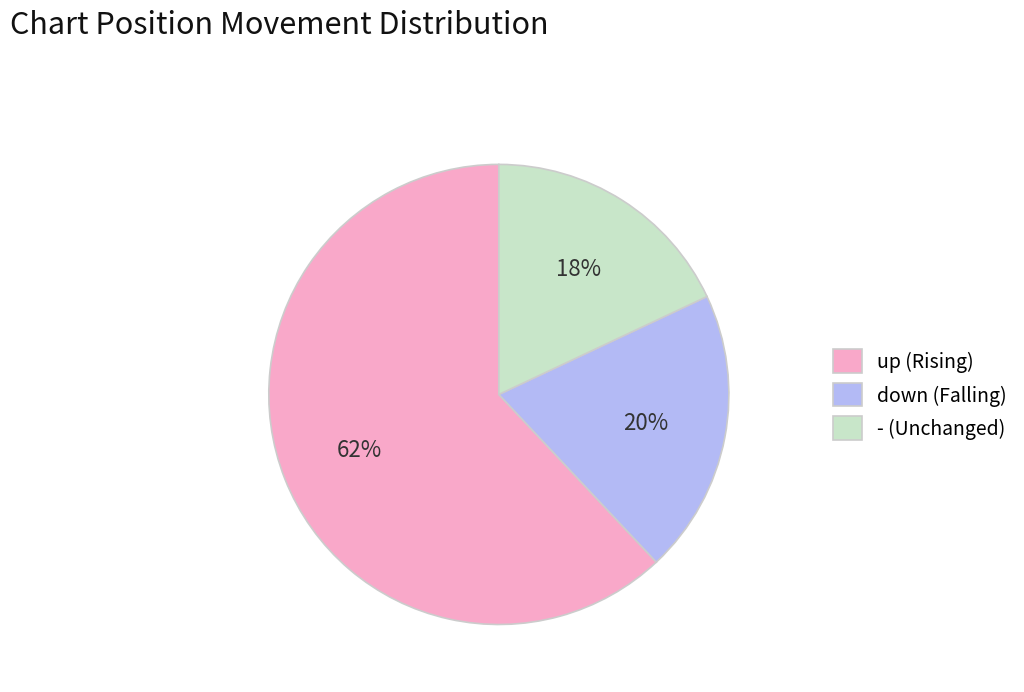

To the nearest percent, what percentage of the pie is -?

18%